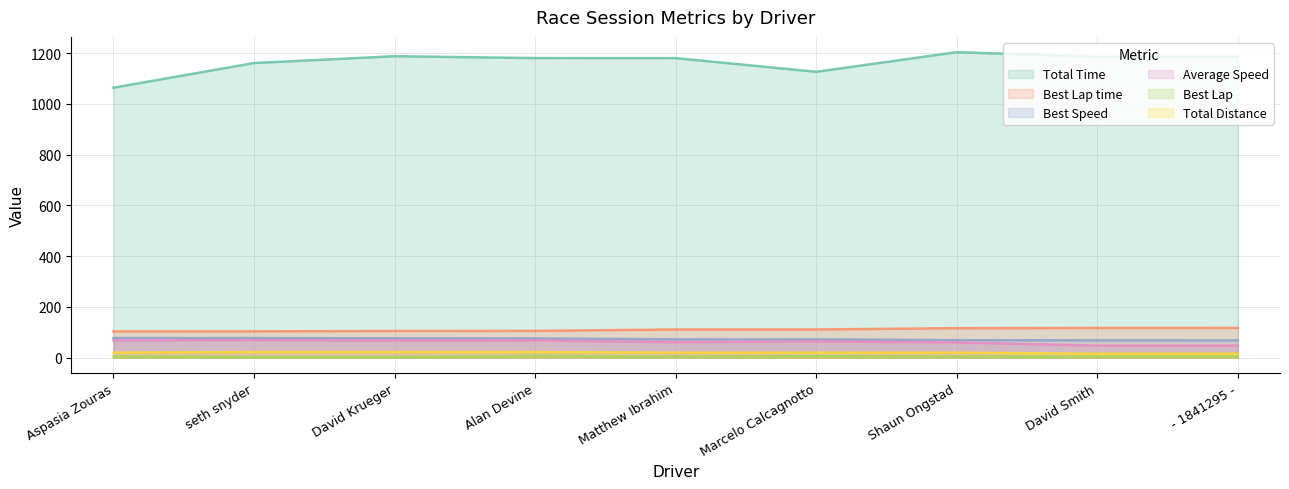

Between Matthew Ibrahim and Aspasia Zouras, which is larger?

Matthew Ibrahim